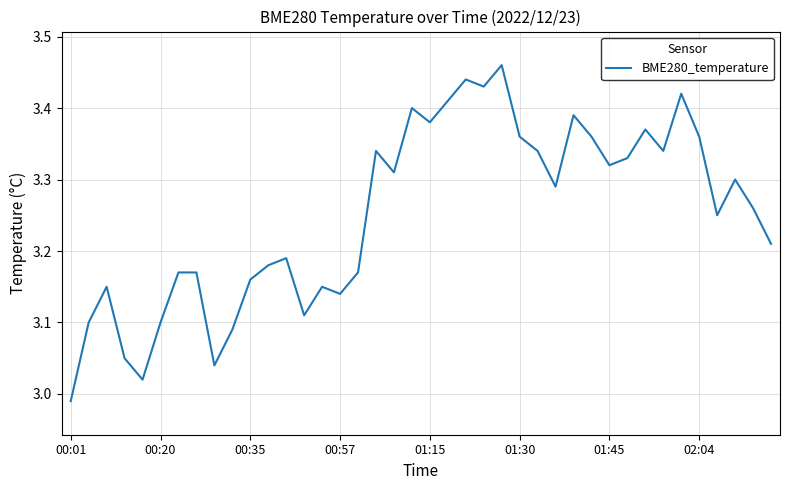

What is the difference between the maximum and minimum values?

0.5